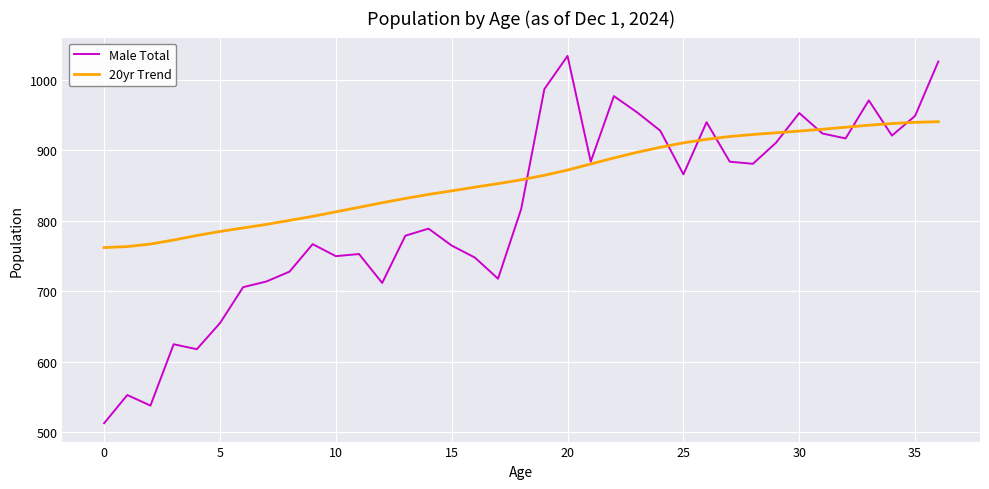

List the series in order of their peak value, highest first.

Male Total, 20yr Trend